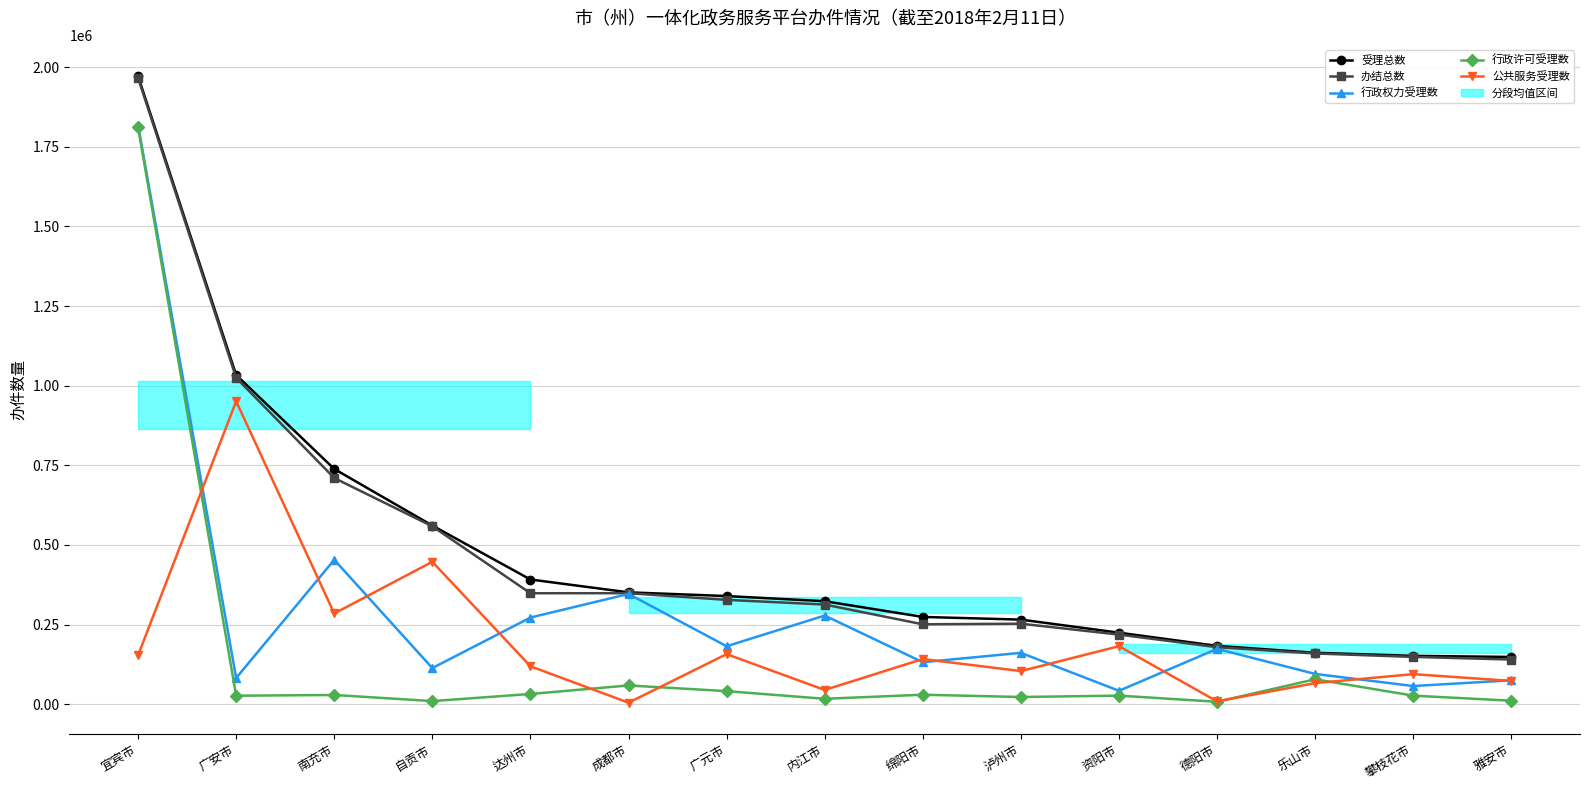

What is the difference between the 办结总数 values at 内江市 and 广元市?

14658